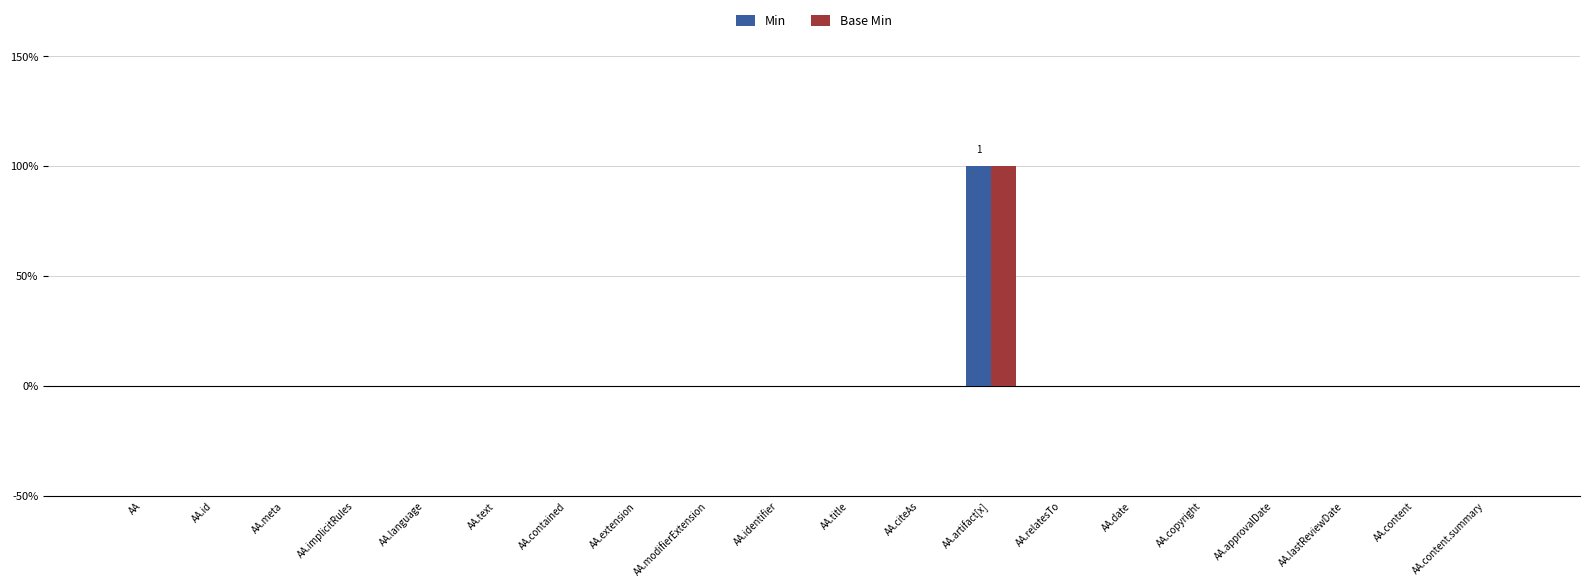

What are all the series names shown in the legend?

Min, Base Min